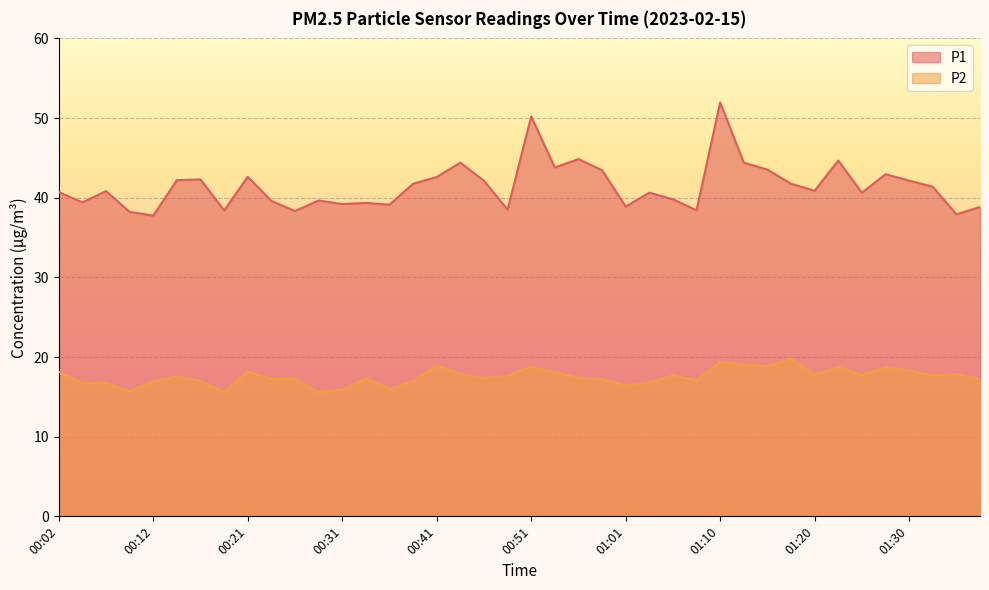

Which has a higher value, 00:51 or 01:03?

00:51